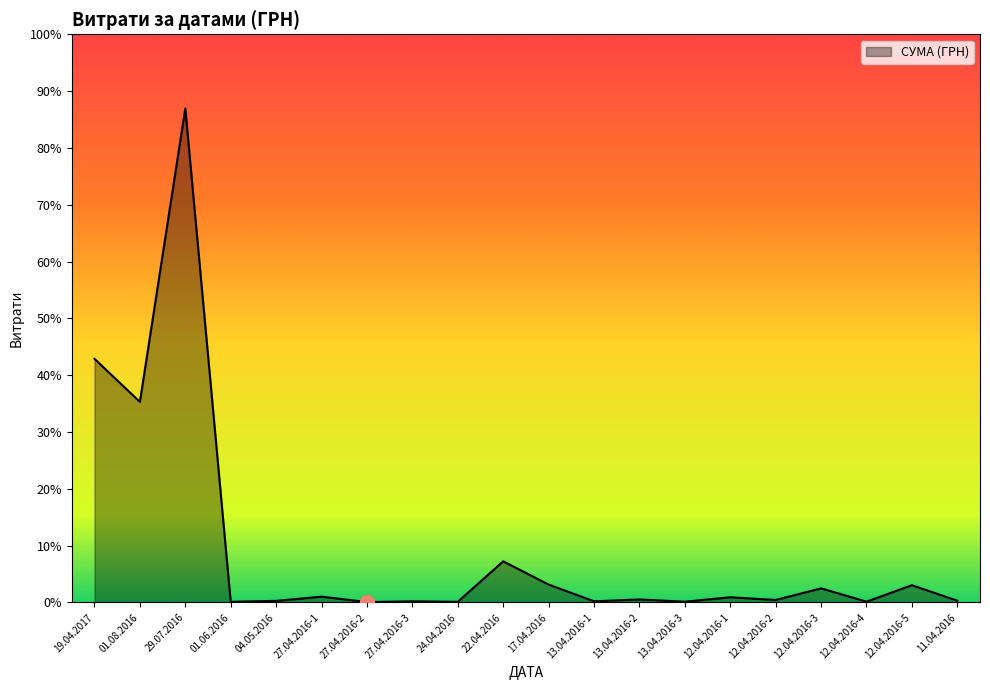

What is the label of the 18th point from the right?

29.07.2016